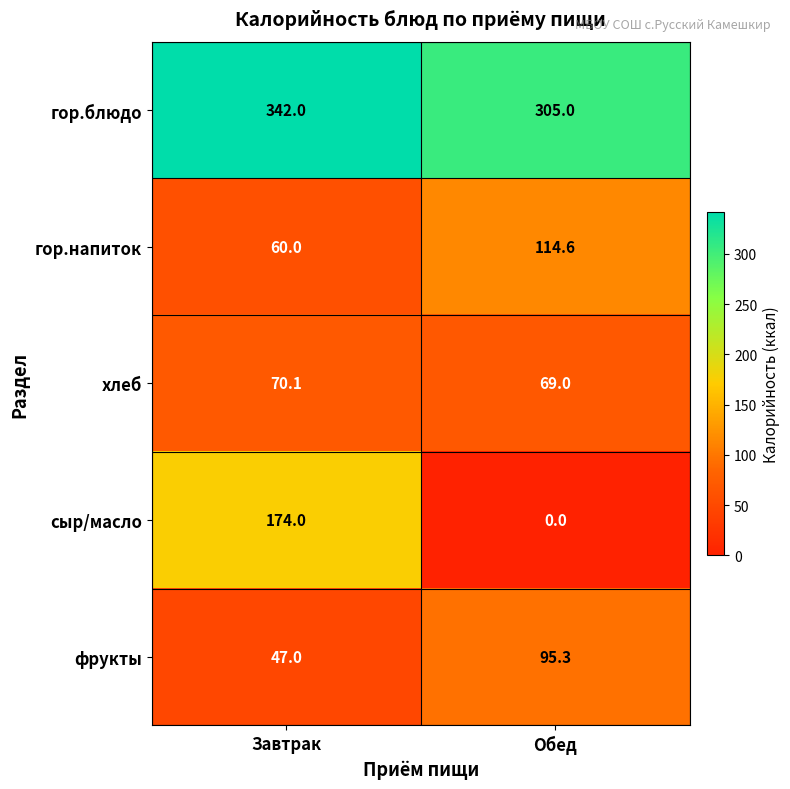

What is the total value across all series at Завтрак?

693.1